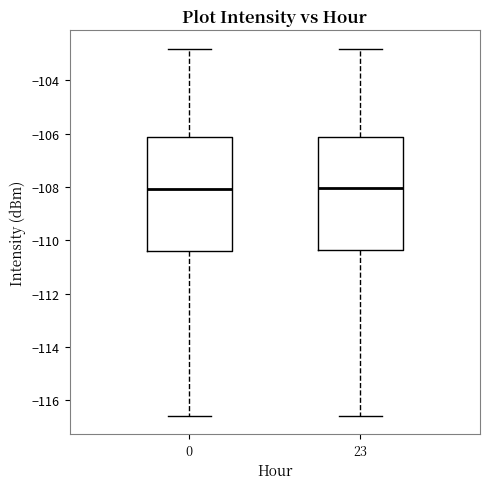

Reading left to right, read every box against the y-axis: the position of its median line, the range the box covers, and the ends of its whiskers. The values are not printed on the chart, so give them approximately, as read against the axis.

0: median -108.0, box -110.4 to -106.2, whiskers -116.6 to -102.8
23: median -108.0, box -110.4 to -106.2, whiskers -116.6 to -102.8